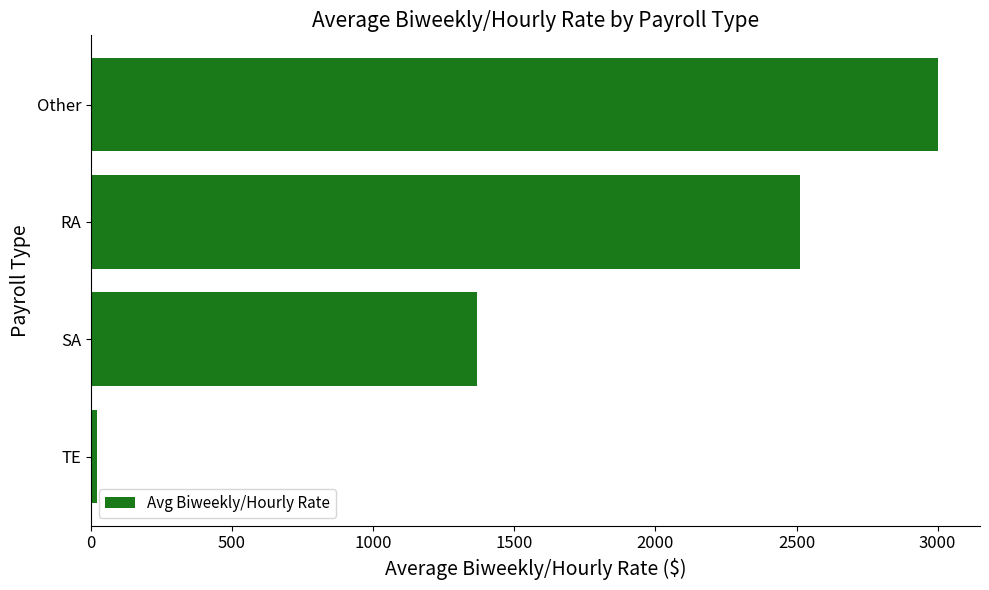

Does the chart contain stacked bars?

No